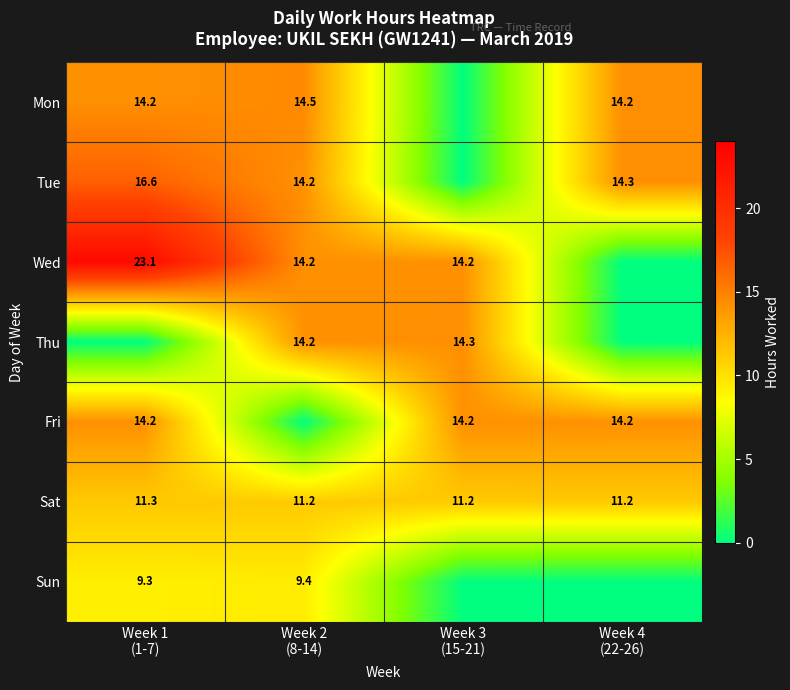

What is the average value of the Sat series?

11.2